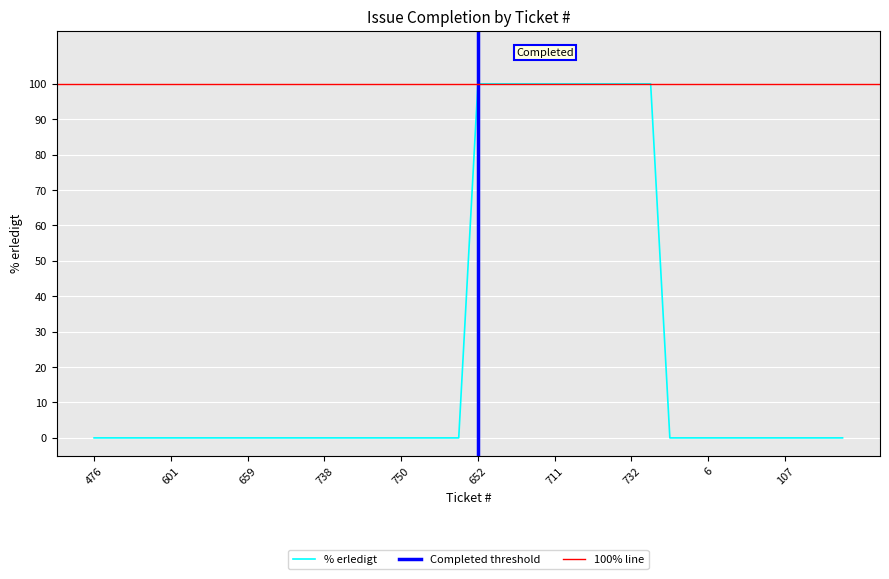

What is the difference between the values at 740 and 713?

100